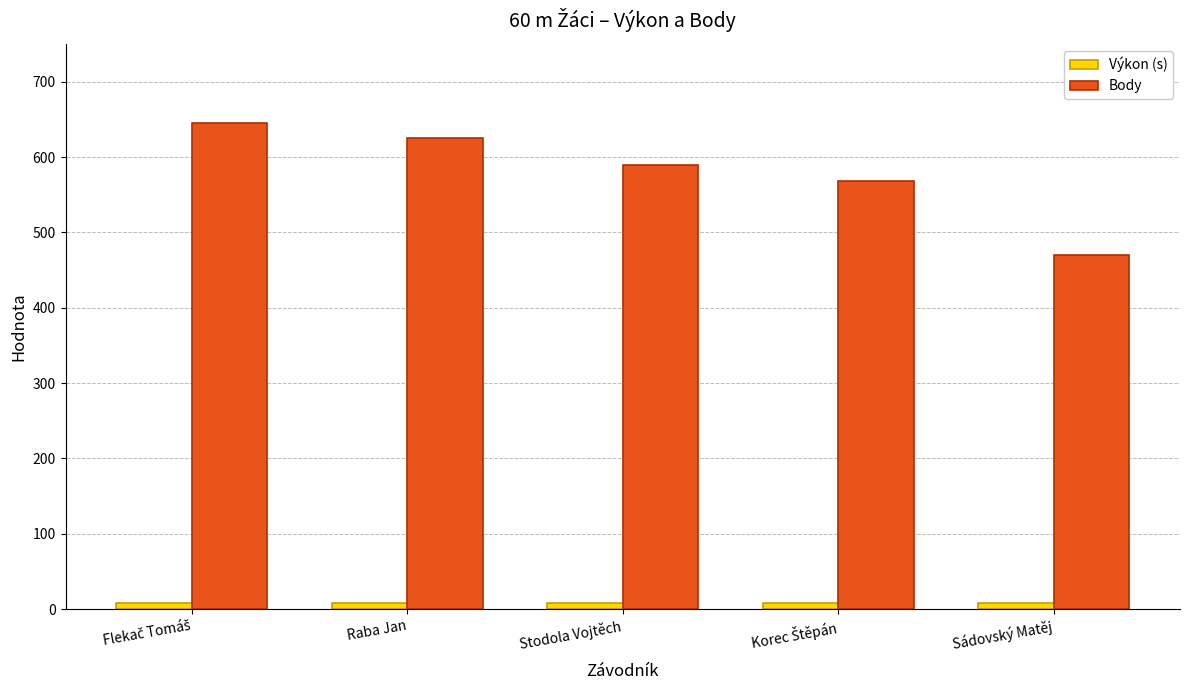

Which series has the largest range (max minus min)?

Body